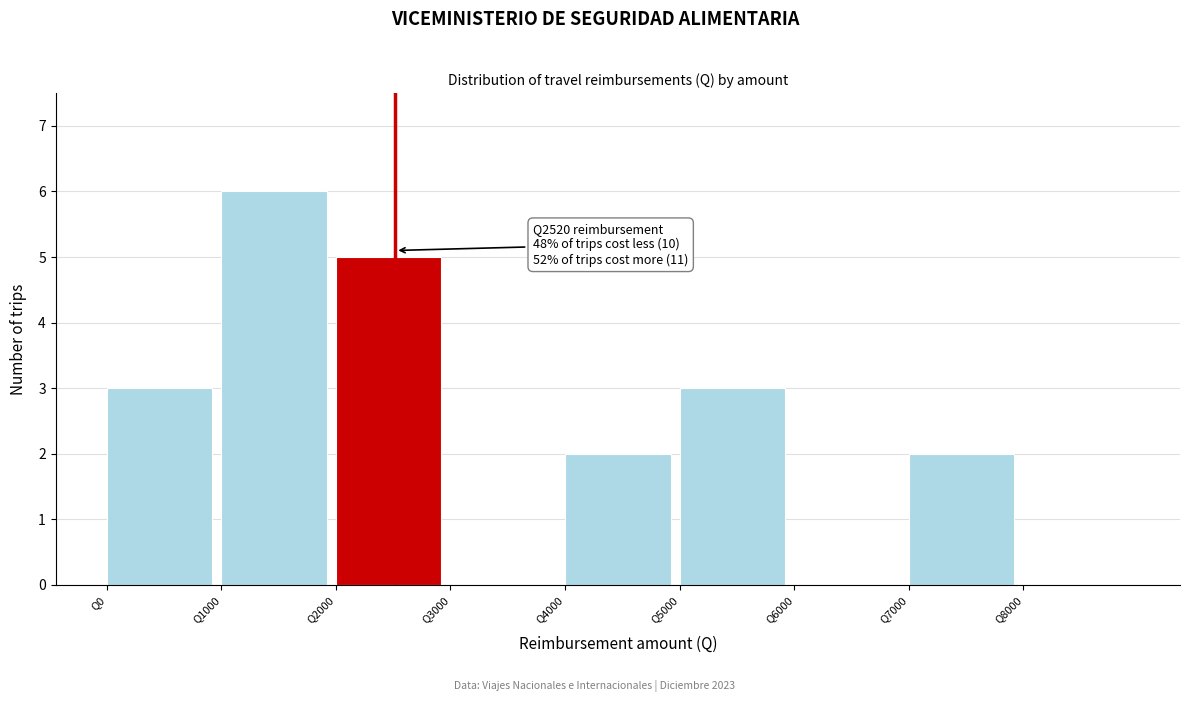

Which range on the x-axis has the tallest bar?

1000 to 2000